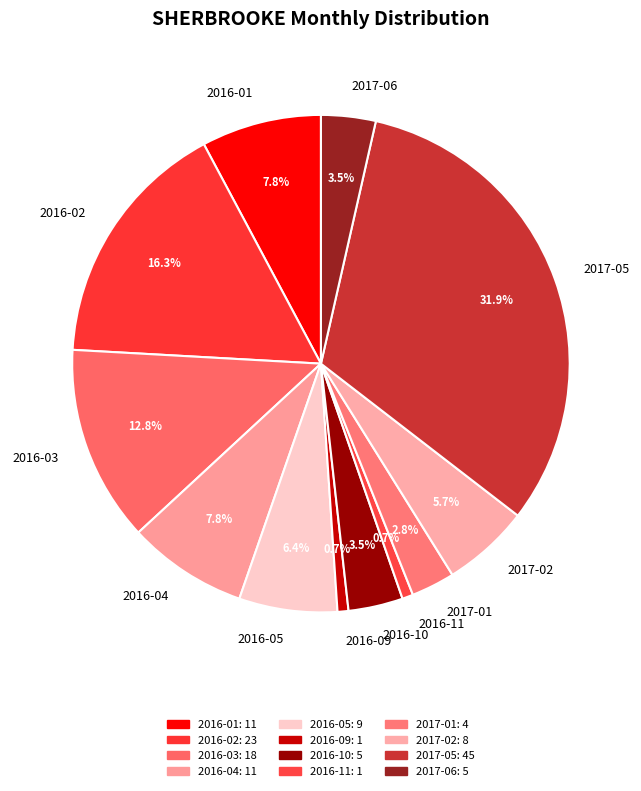

Which has a higher value, 2016-11 or 2016-03?

2016-03